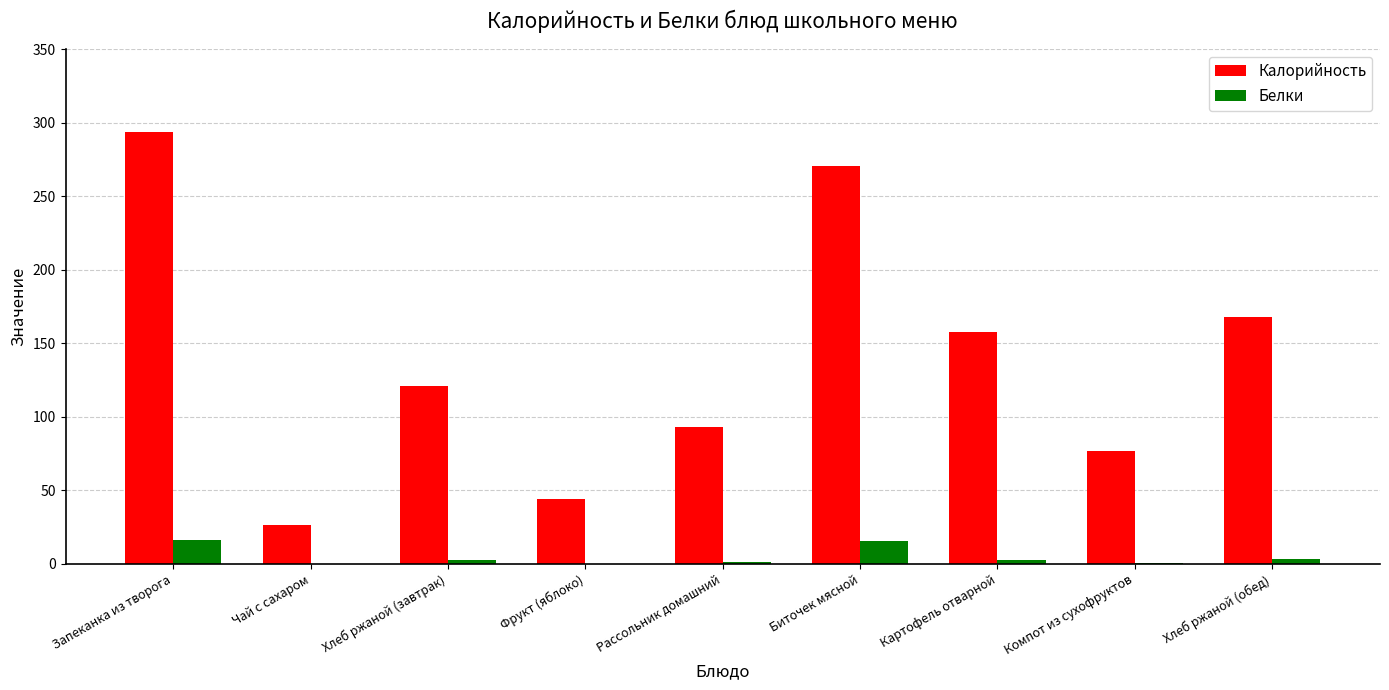

Are the bars horizontal?

No